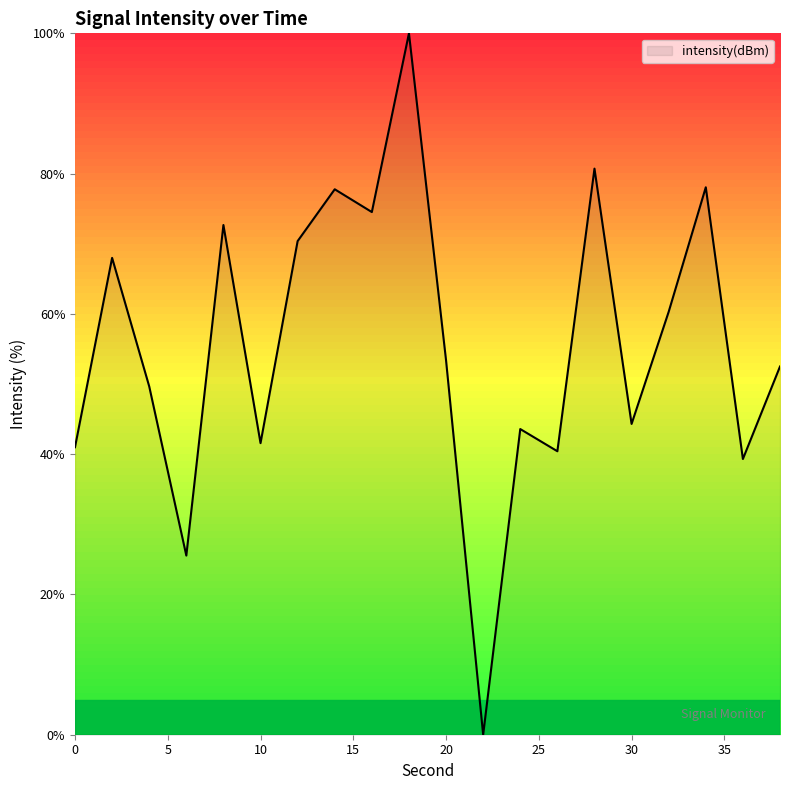

What is the maximum value shown in the chart?

100.0